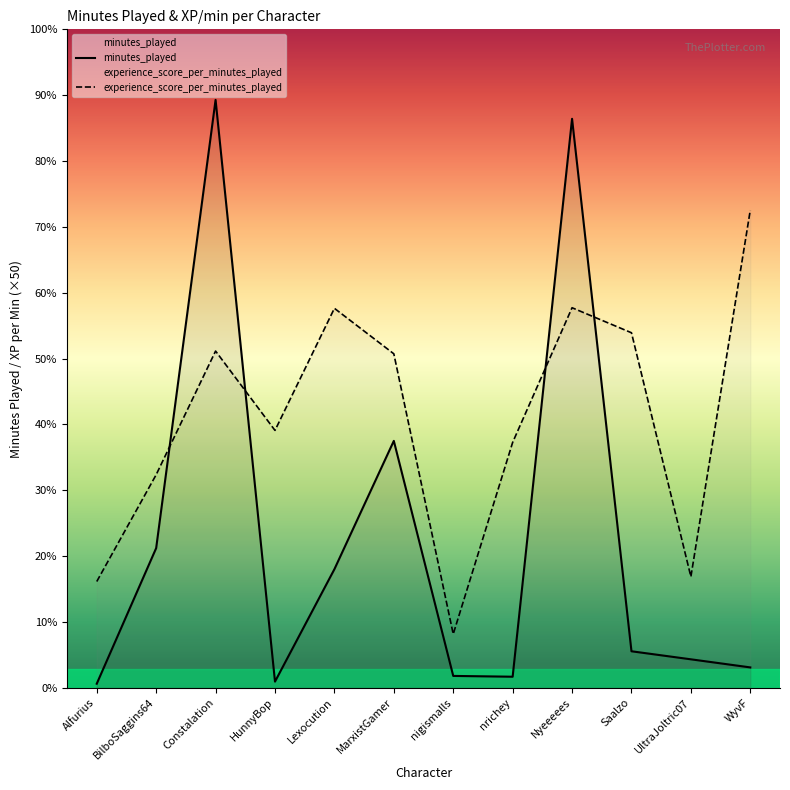

Which series ends up on top after the final intersection of minutes_played and experience_score_per_minutes_played?

experience_score_per_minutes_played